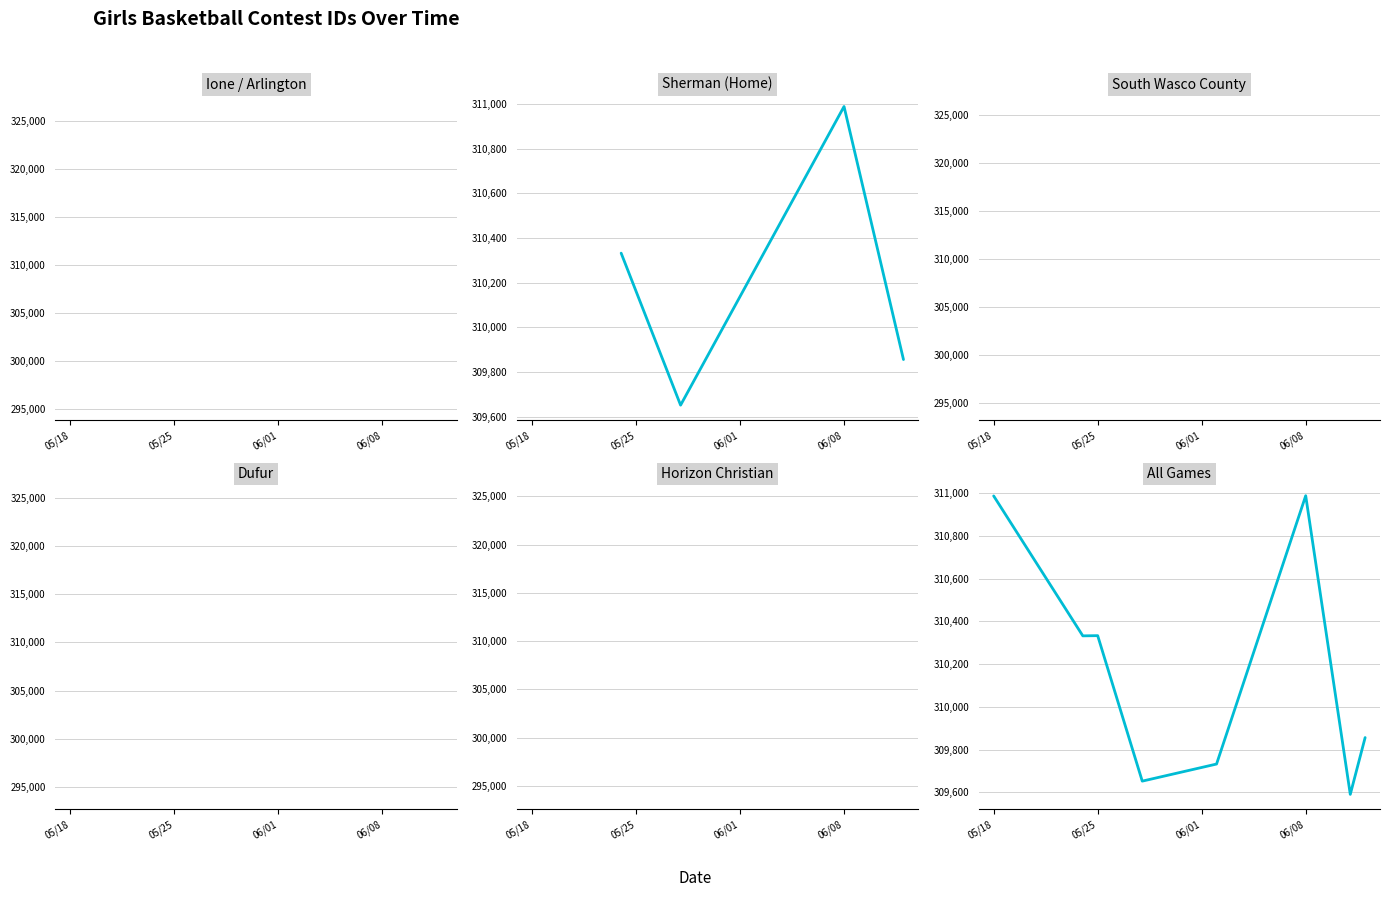

What is the maximum value shown in the chart?

310988